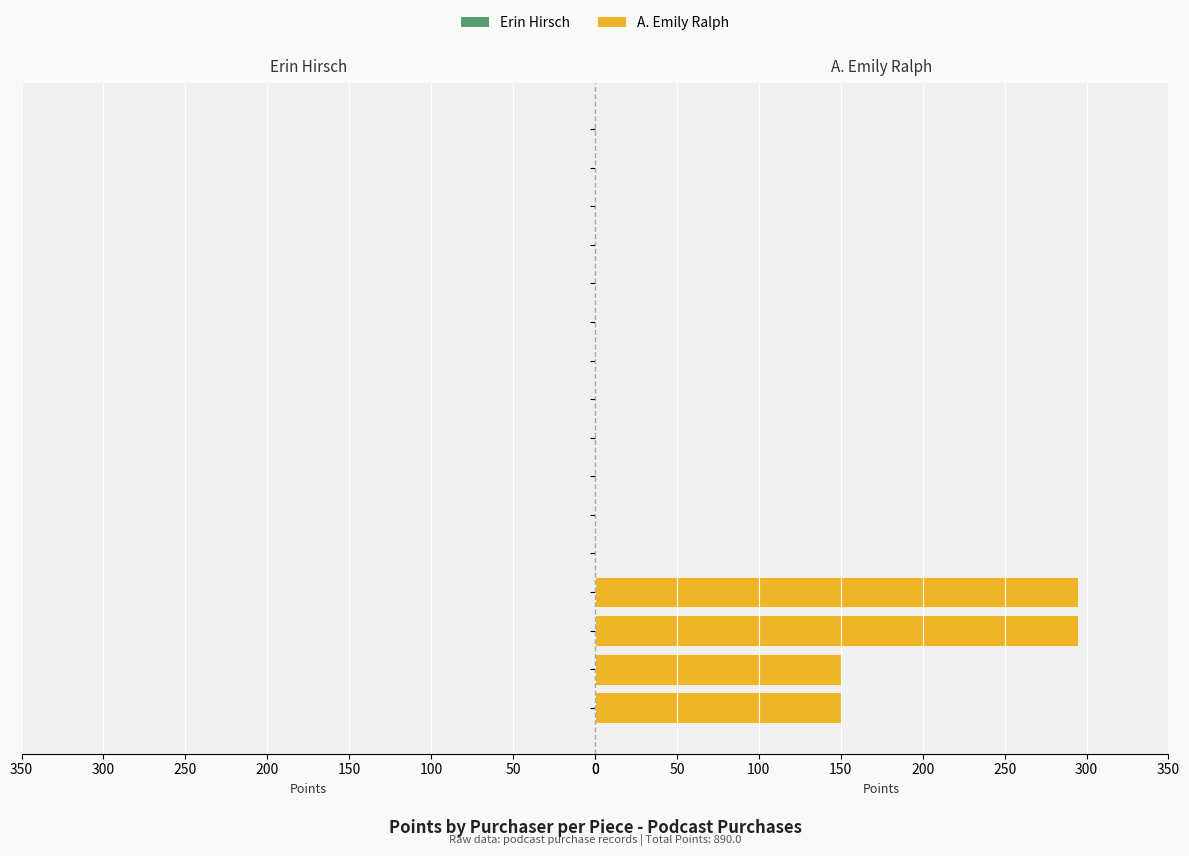

Are the bars horizontal?

Yes